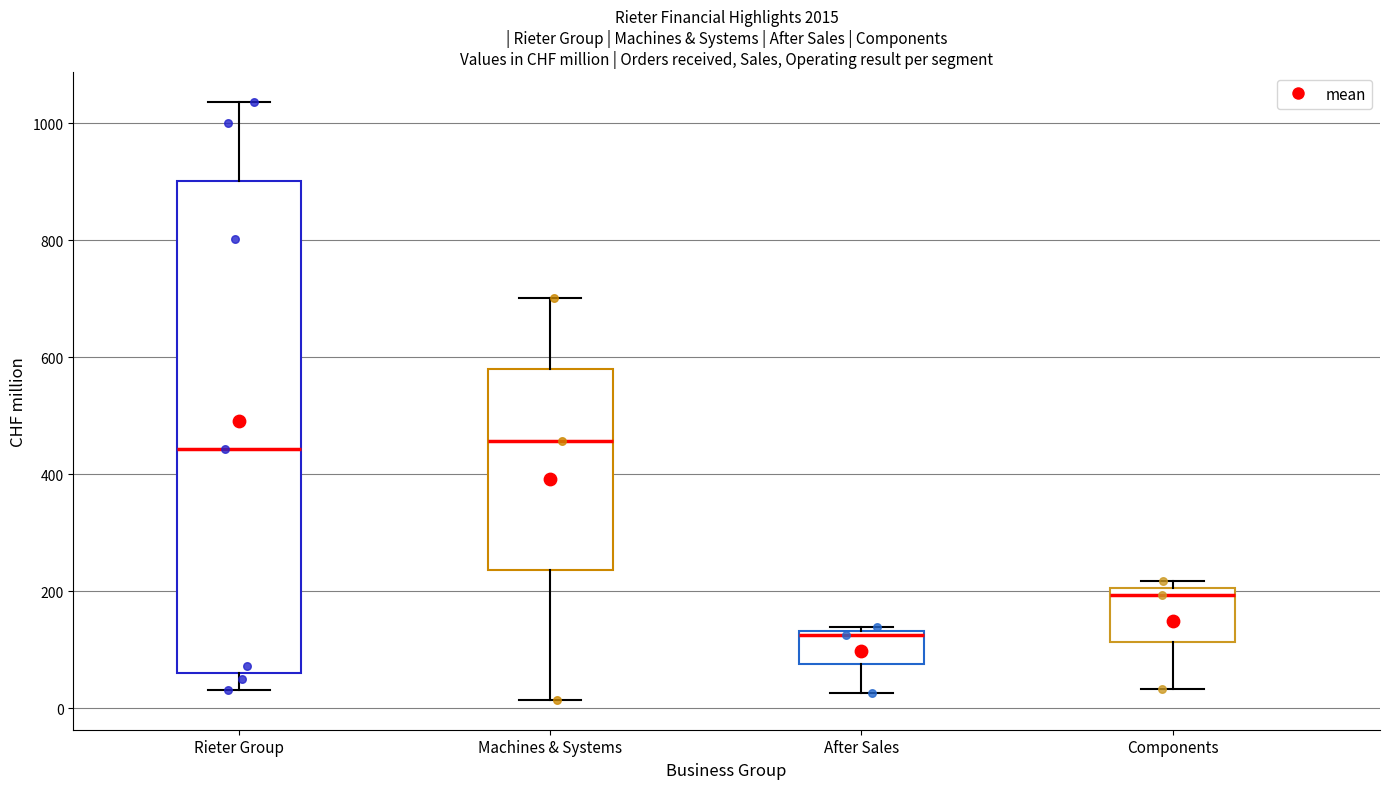

Where is the upper edge of the box for Machines & Systems on the y-axis? The values are not printed on the chart, so give them approximately, as read against the axis.

580